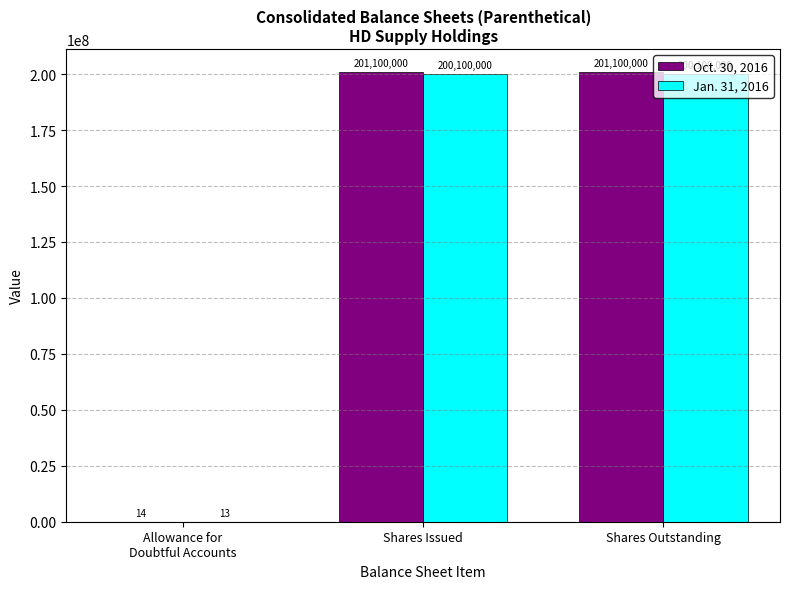

What is the total value across all series at Shares Outstanding?

401200000